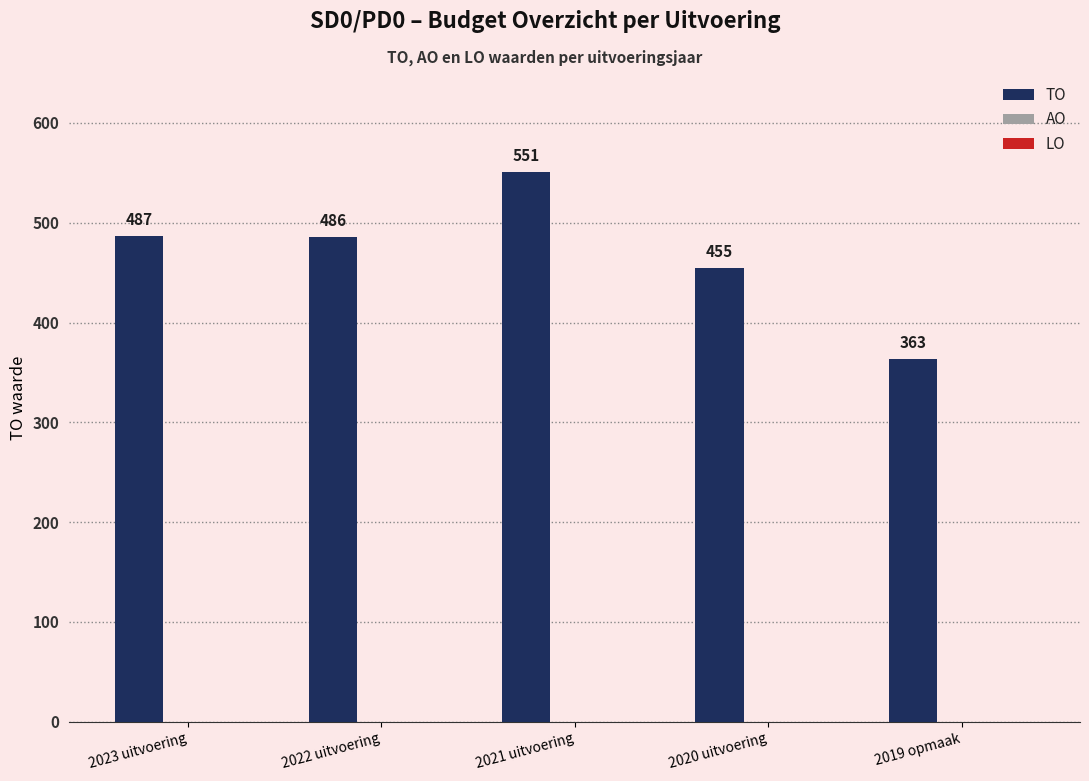

What is the change in value from 2023 uitvoering to 2019 opmaak?

-124